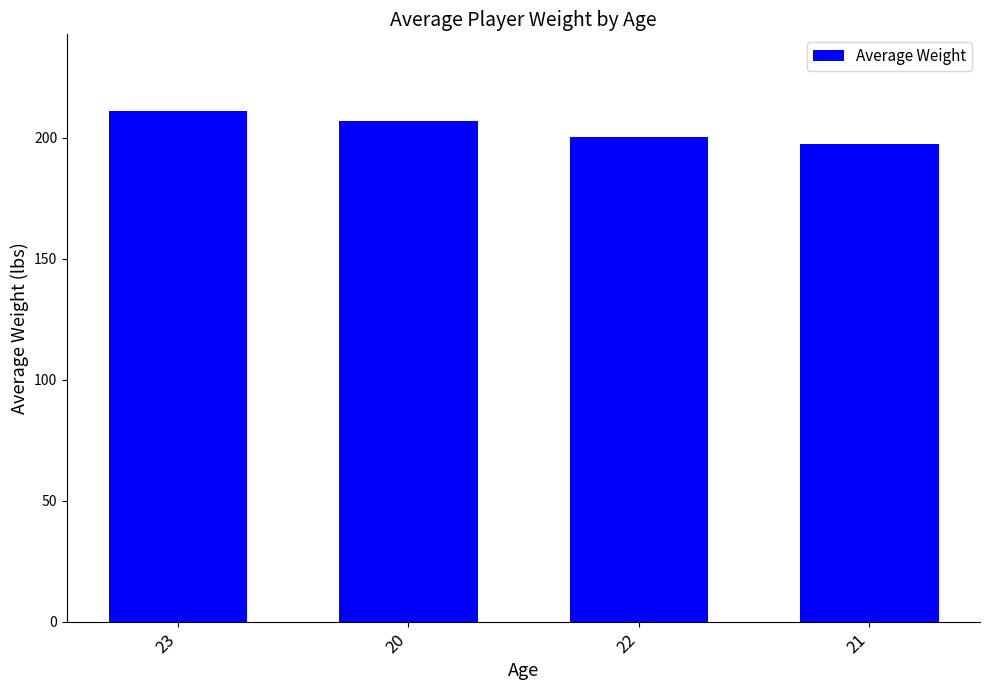

Which has a higher value, 21 or 20?

20